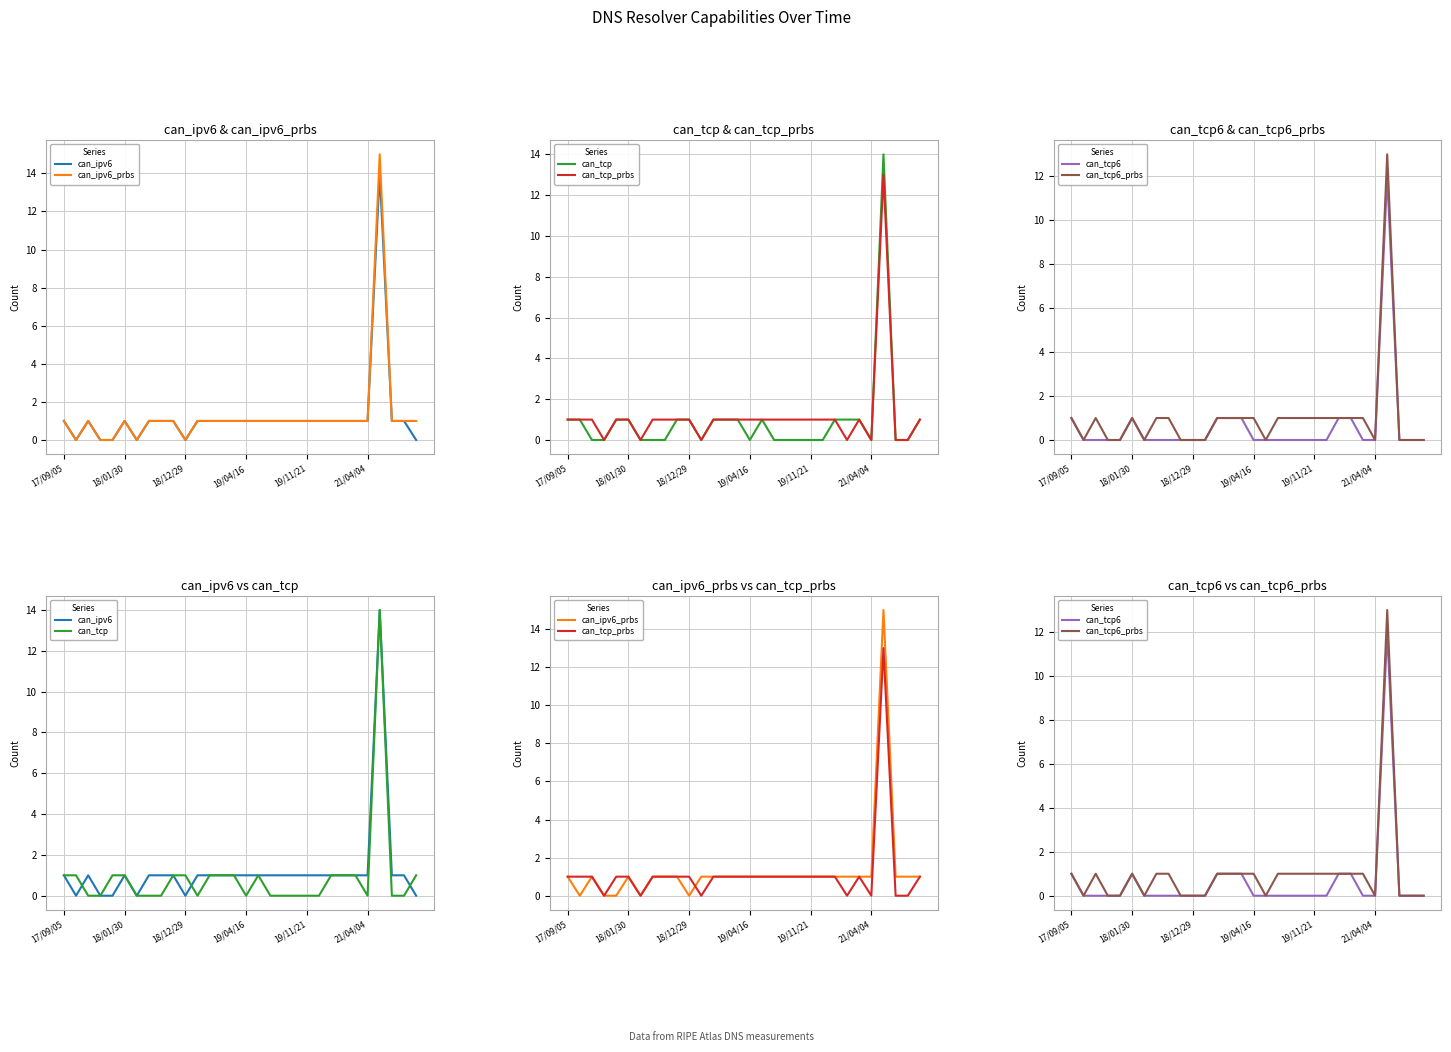

What is the average value of the can_tcp_prbs series?

1